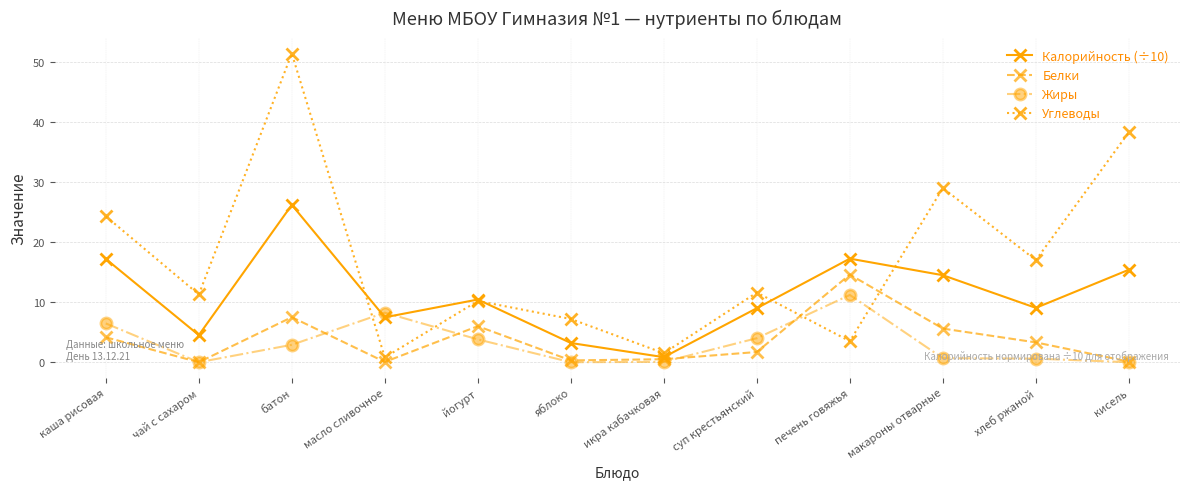

Which series ends up on top after the final intersection of Калорийность (÷10) and Жиры?

Калорийность (÷10)